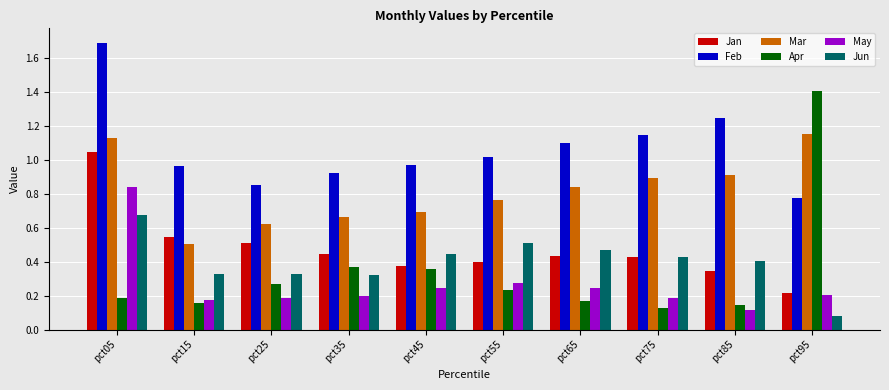

How many Jun values are between 0 and 1?

10